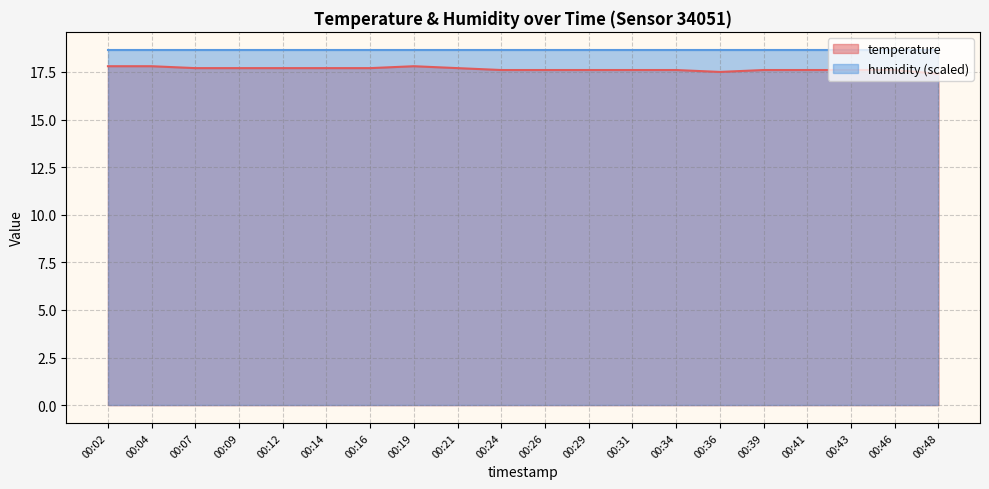

Where is the first local minimum?

00:36